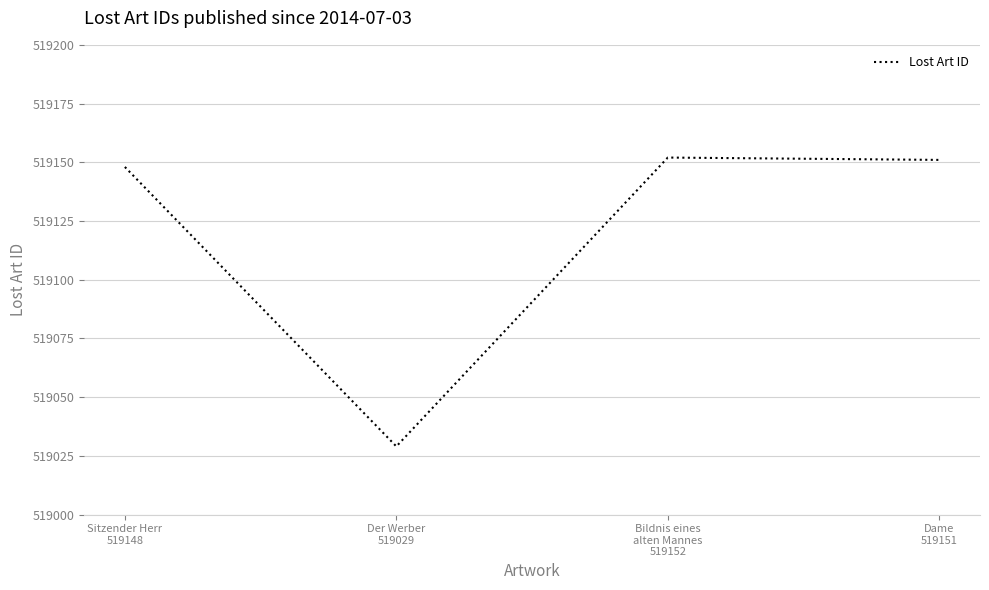

What is the difference between the values at Der Werber
519029 and Sitzender Herr
519148?

119